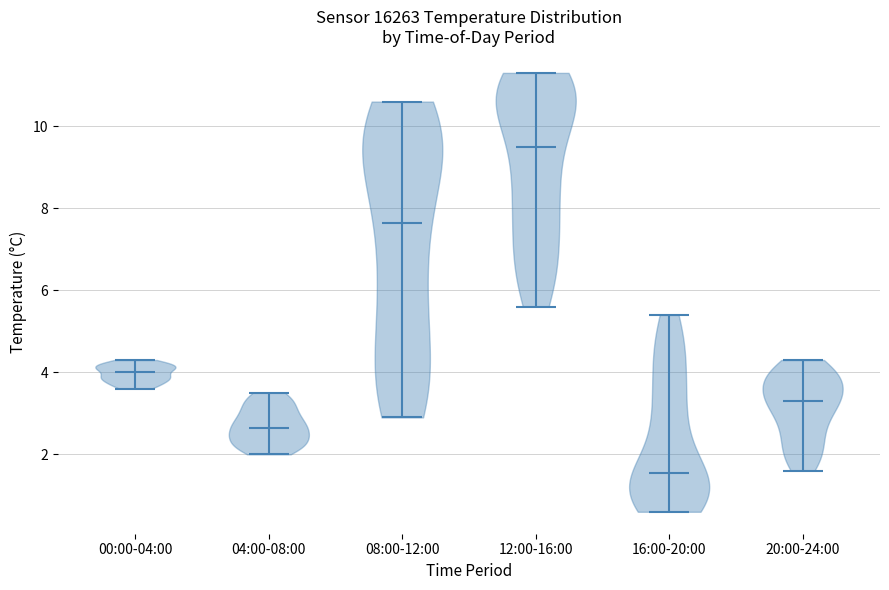

Where does the median line of the violin for 04:00-08:00 sit on the y-axis? The values are not printed on the chart, so give them approximately, as read against the axis.

2.6